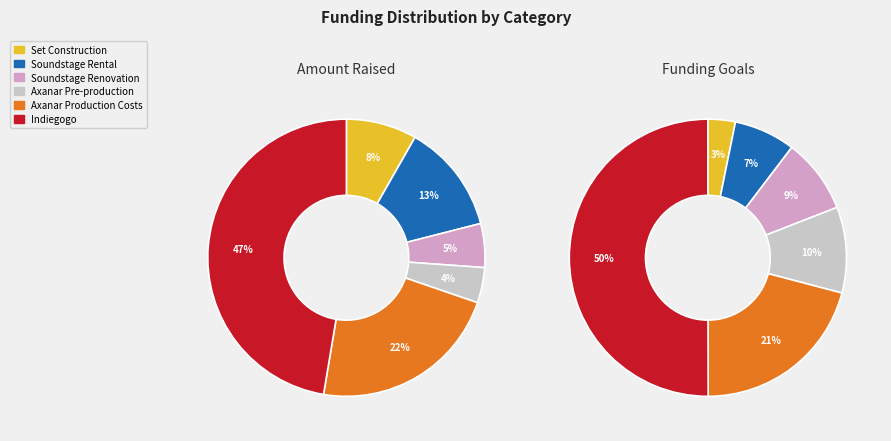

Rank the series by their maximum value, from highest to lowest.

funding_goals, amount_raised